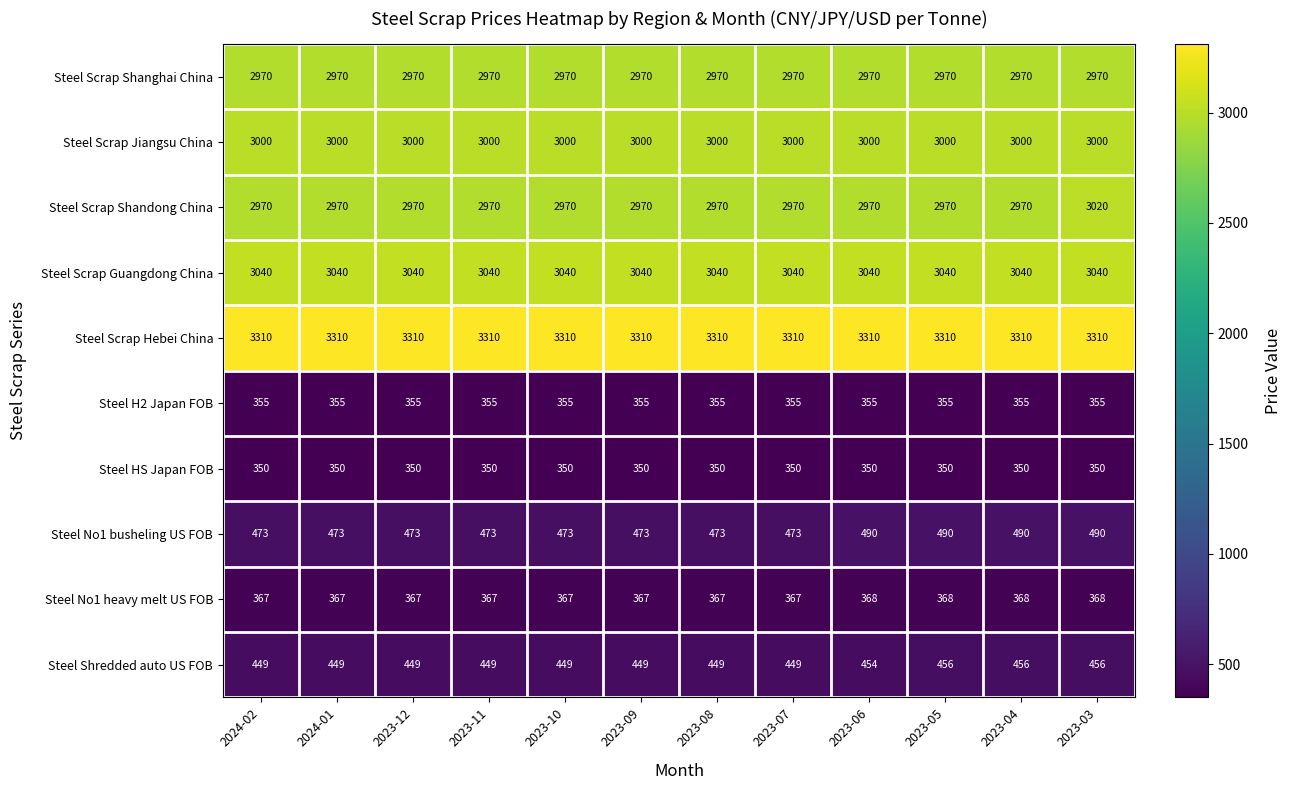

At which category is the sum across all series the highest?

2023-03